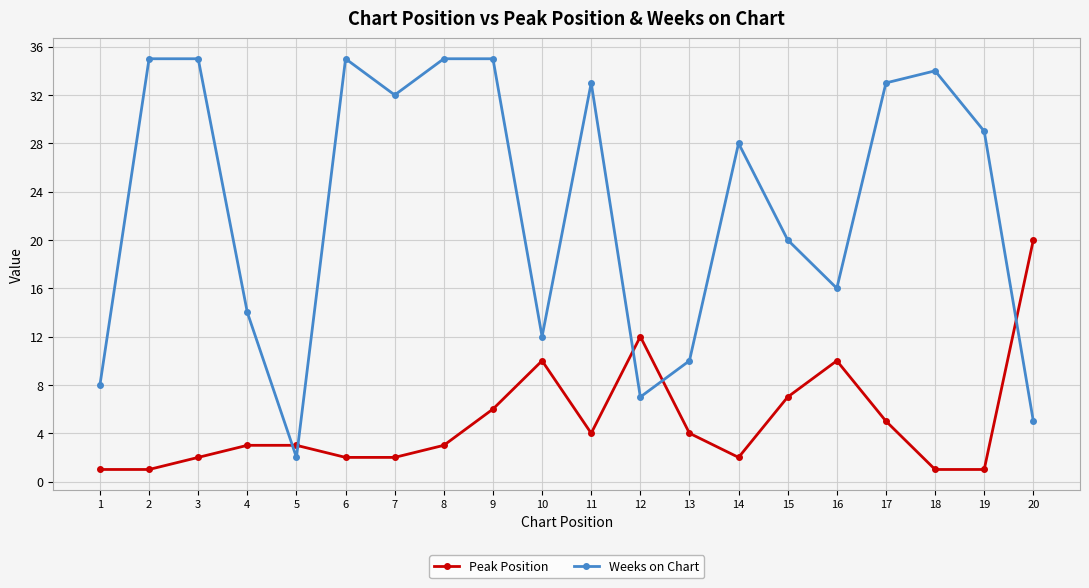

At 16, list the series in order from largest to smallest.

Weeks on Chart, Peak Position